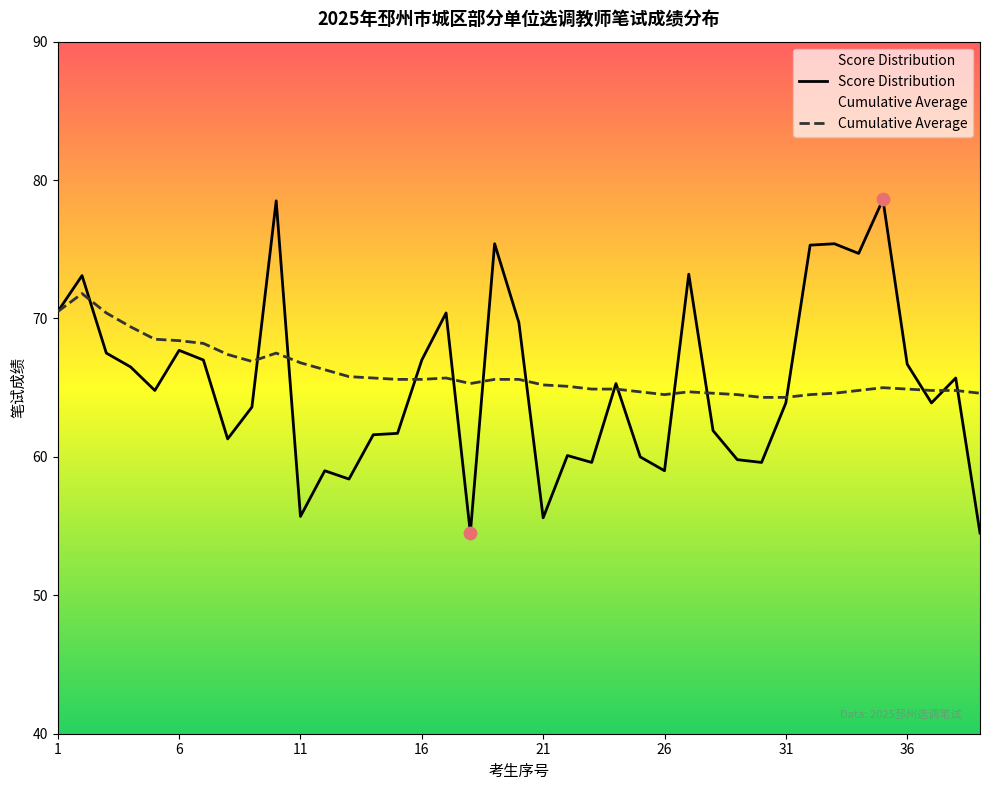

At how many categories does at least one series exceed 76?

2